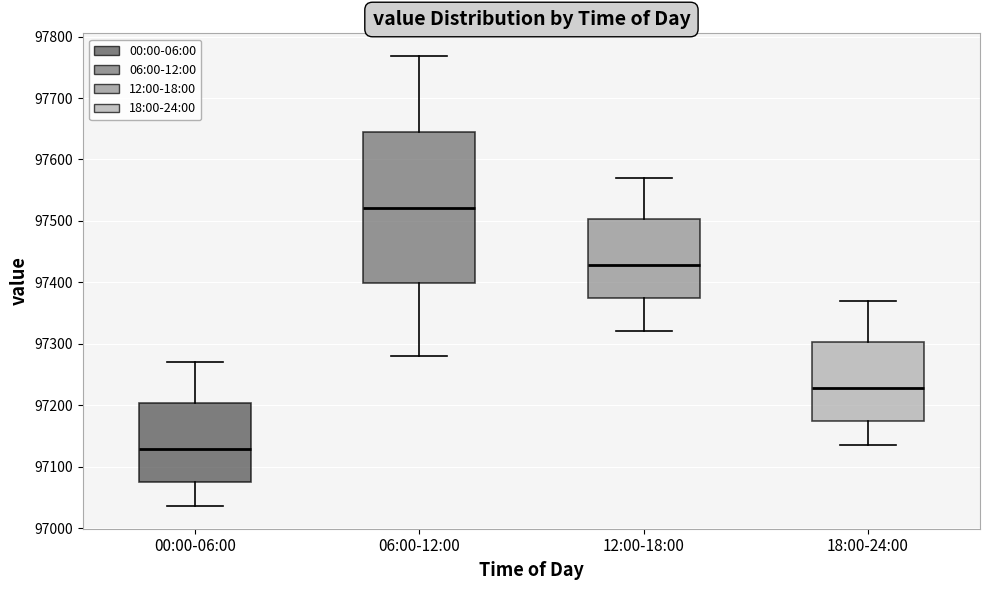

Which box has the lowest median line?

00:00-06:00